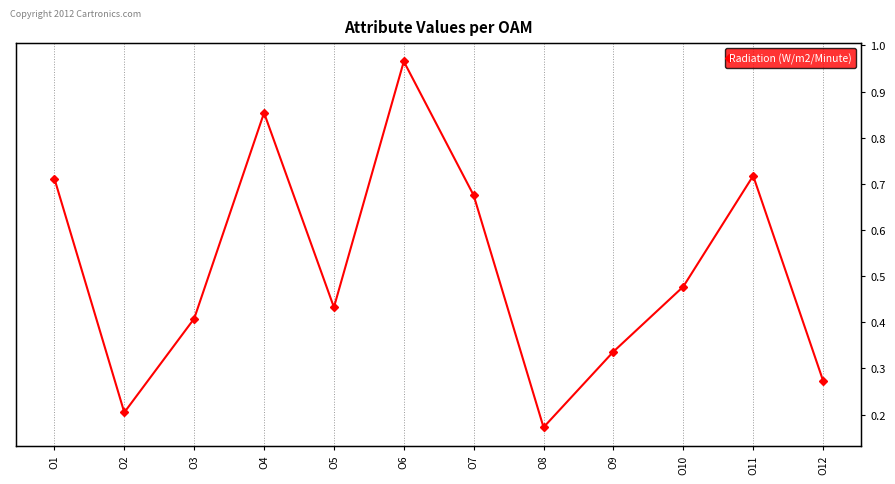

Rank the categories by value from highest to lowest.

O6, O4, O11, O1, O7, O10, O5, O3, O9, O12, O2, O8